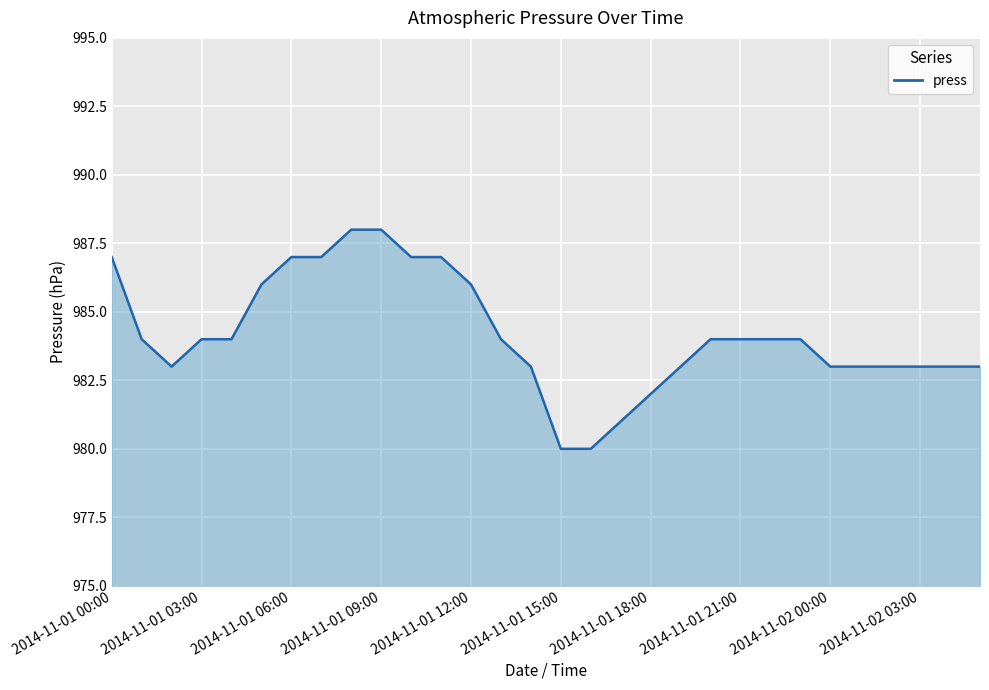

Reading right to left, transcribe all the data shown in this chart.

983	983	983	983	983	983	984	984	984	984	983	982	981	980	980	983	984	986	987	987	988	988	987	987	986	984	984	983	984	987